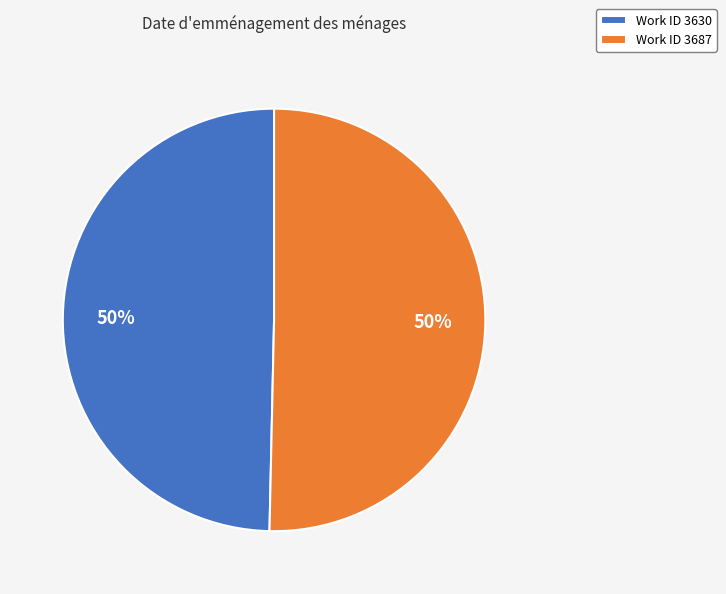

Do Work ID 3630 and Work ID 3687 together represent more than half of the pie?

Yes